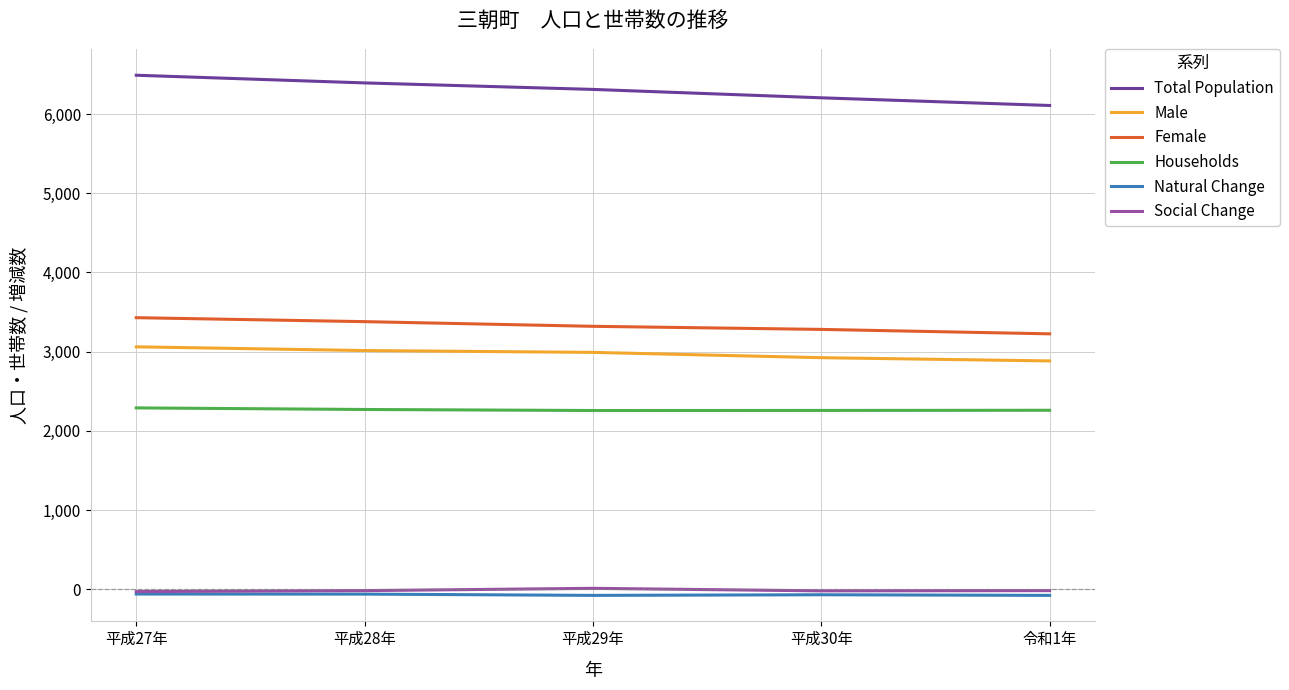

Which series has the largest total across all categories?

Total Population